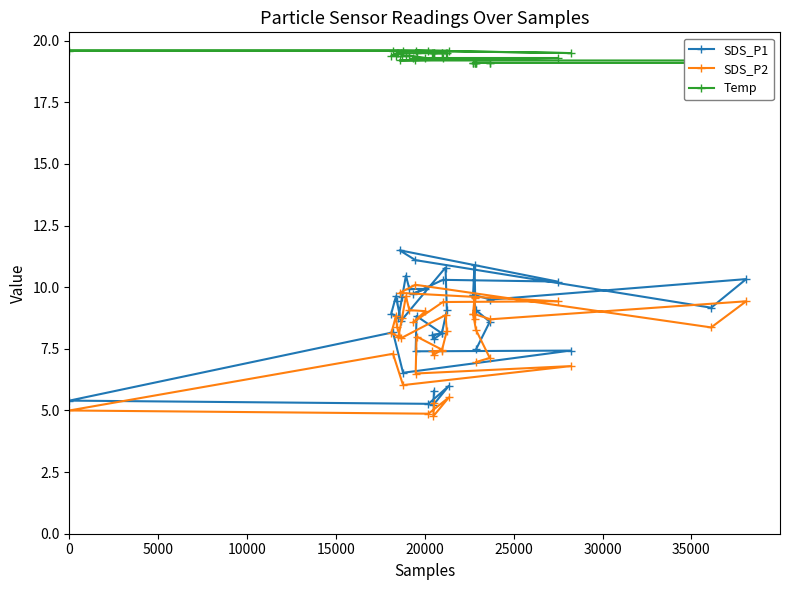

What is the sum of all SDS_P2 values?

316.8